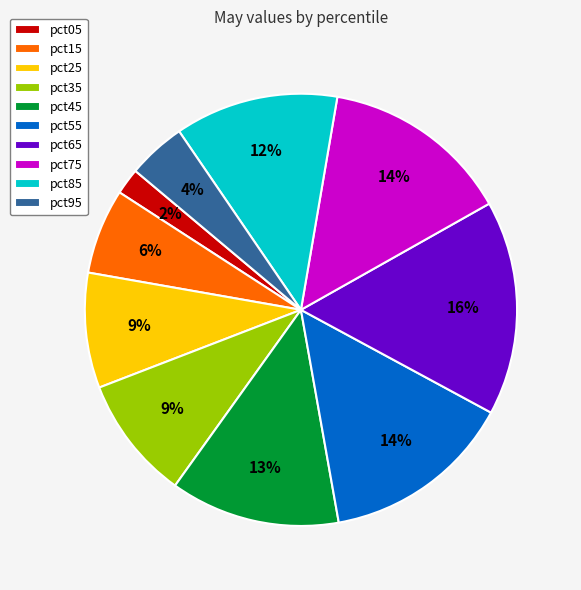

To the nearest percent, what portion does pct05 represent?

2%